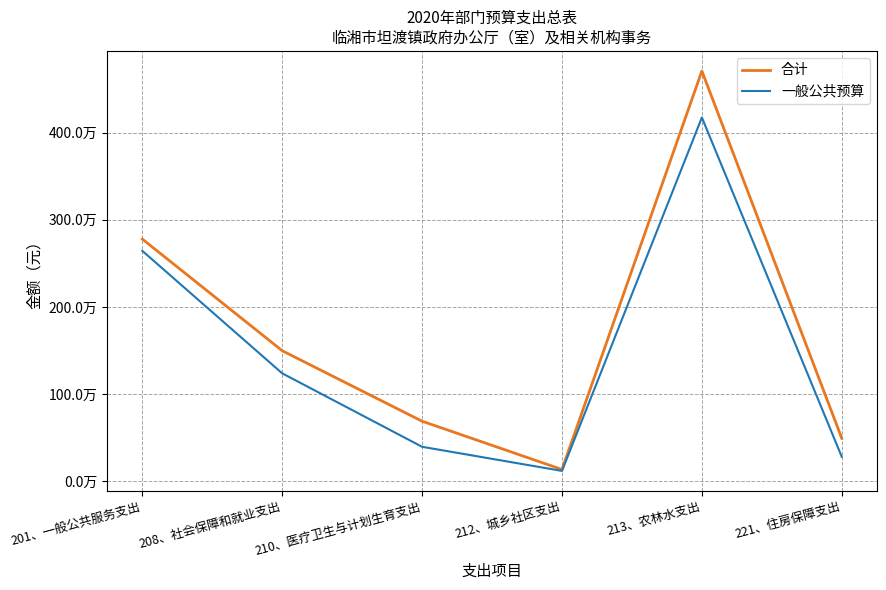

What is the label of the 5th point from the right?

208、社会保障和就业支出